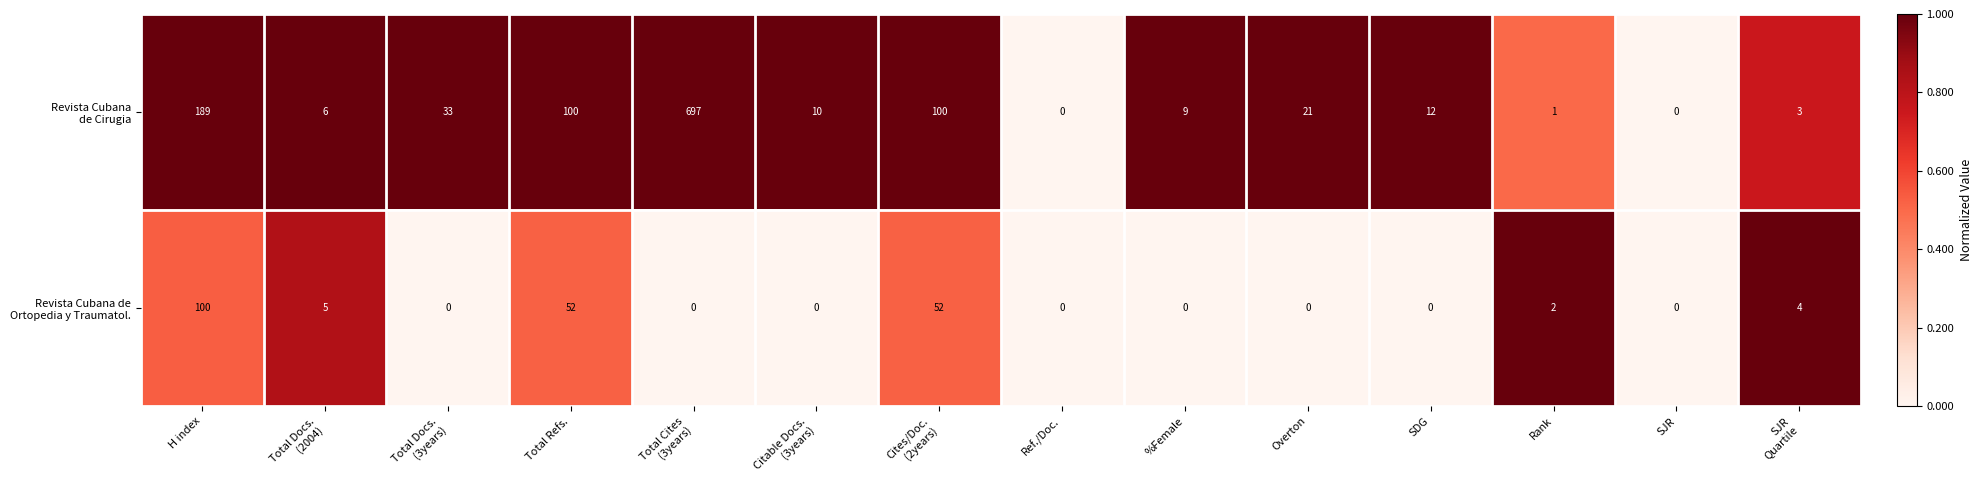

What is the spread (max minus min) of values at Total Refs.?

48